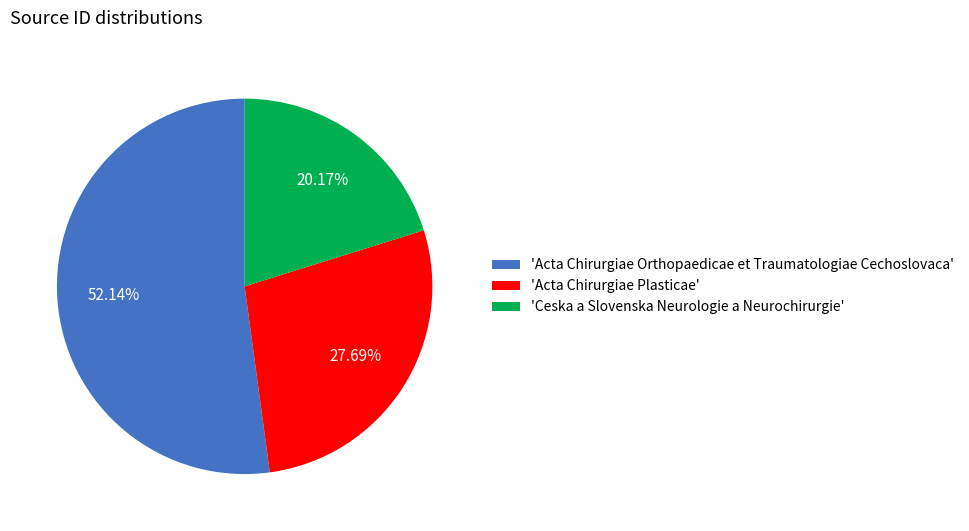

Is there a majority slice in this chart?

Yes